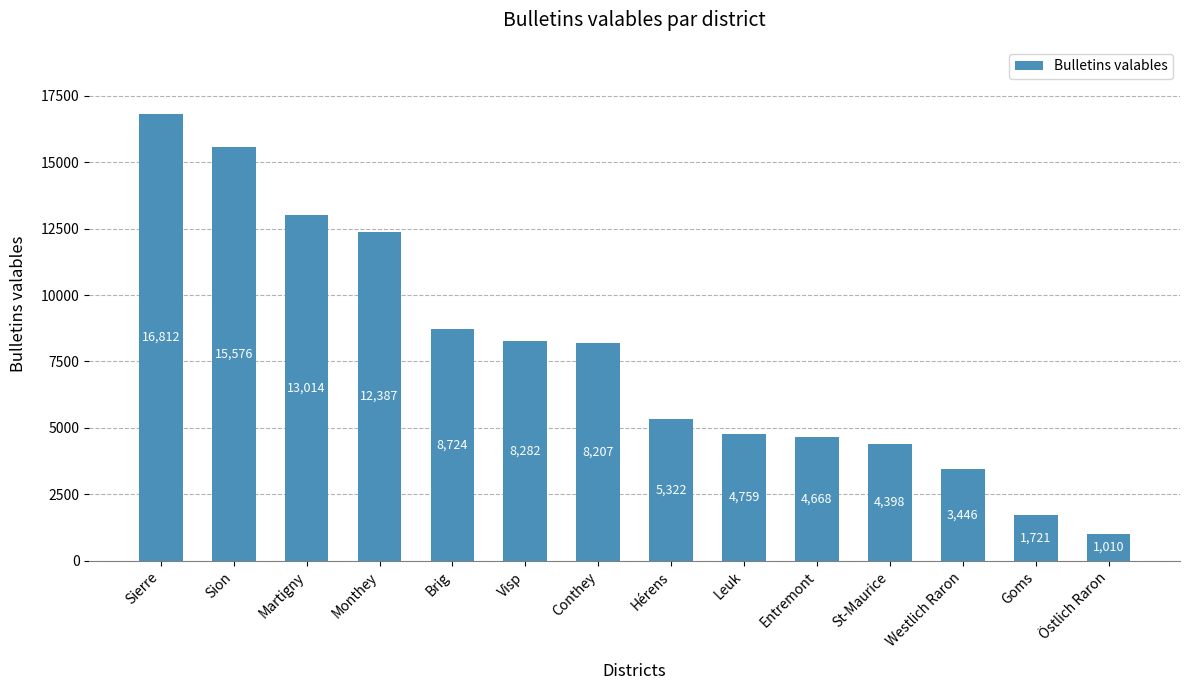

Are the bars horizontal?

No